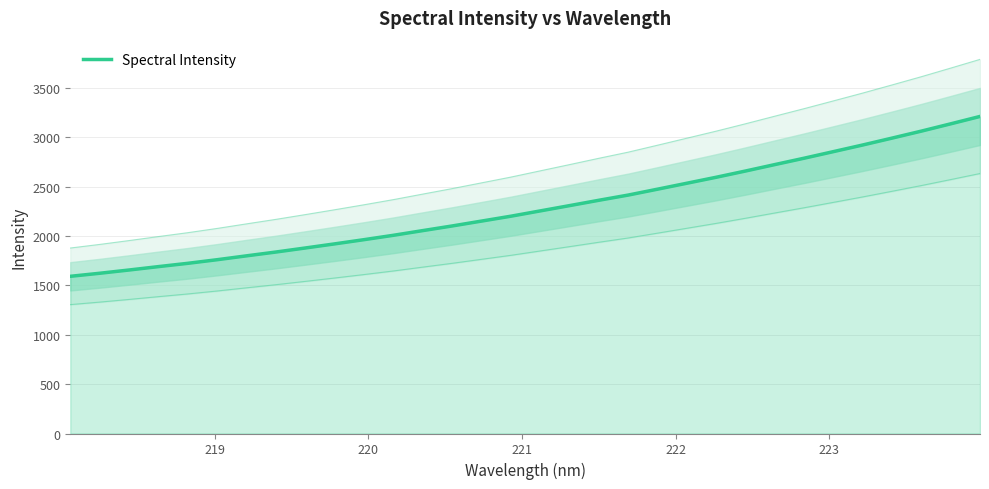

How many values are below 2254?

16